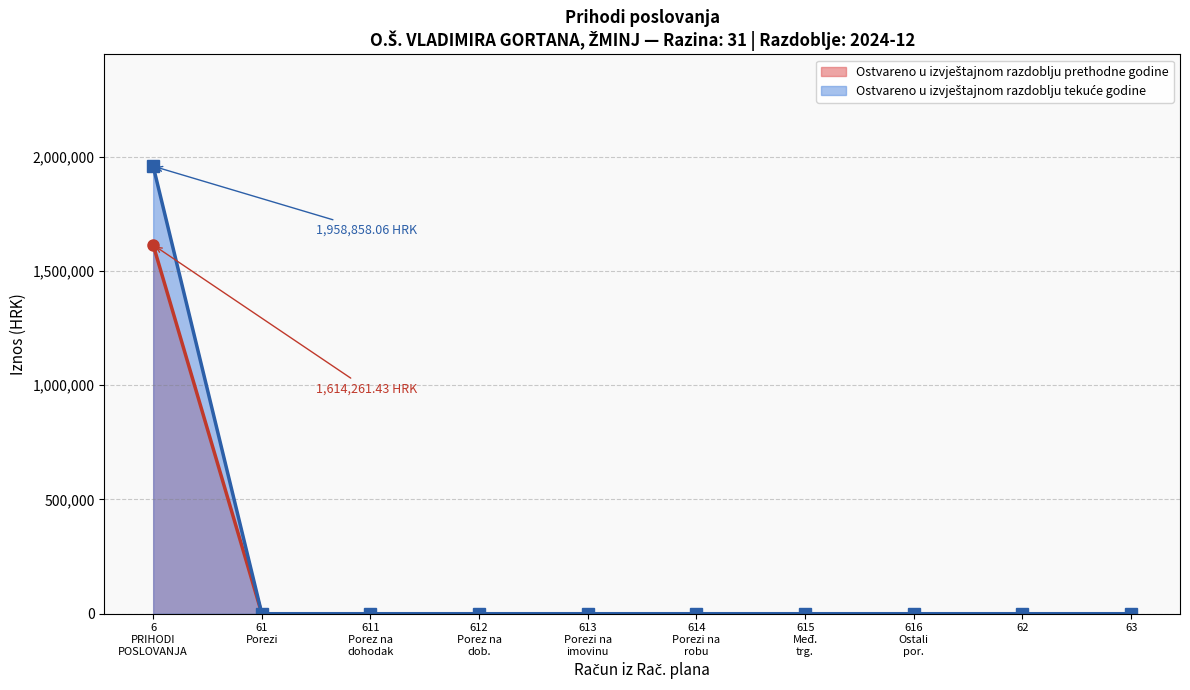

True or false: Ostvareno u izvještajnom razdoblju prethodne godine and Ostvareno u izvještajnom razdoblju tekuće godine cross at least once.

False